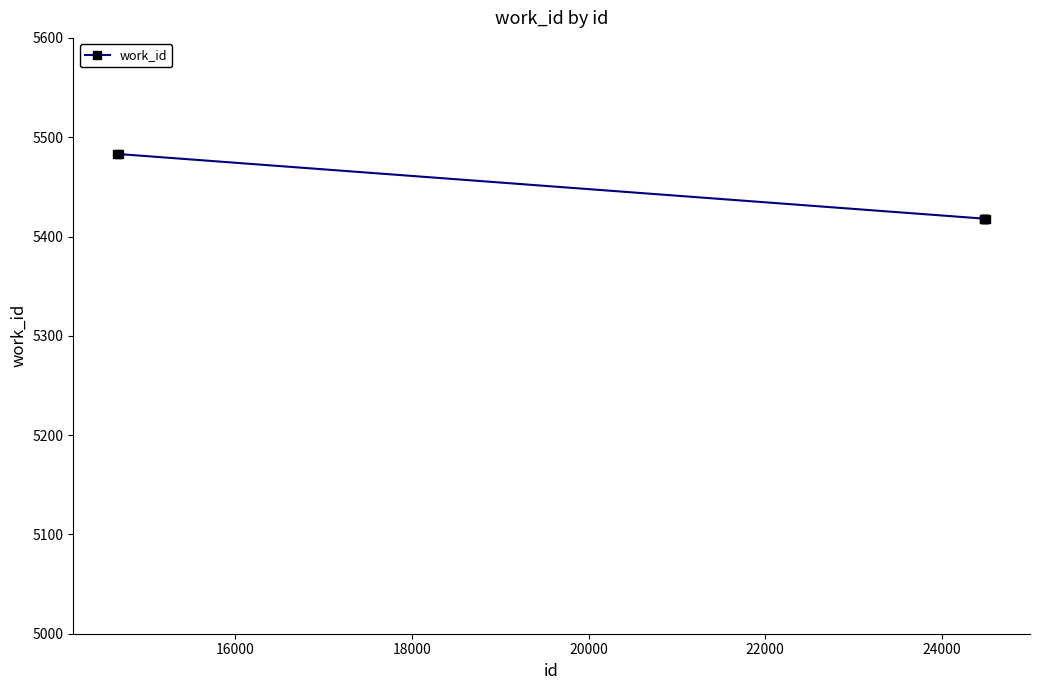

Does the chart display data point markers on the line(s)?

Yes